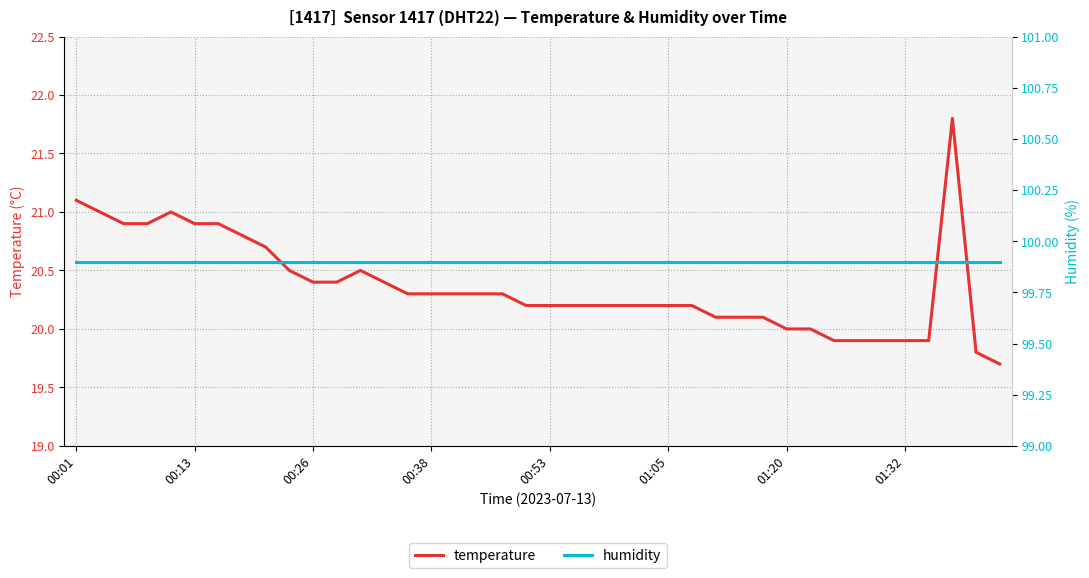

At which category is the sum across all series the highest?

37